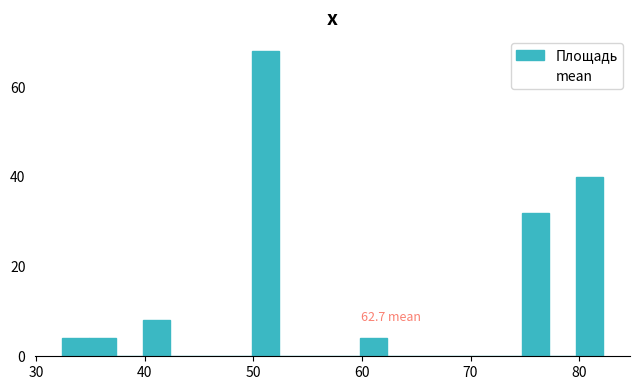

Read against the x-axis, roughly where is the centre of the tallest bar?

51